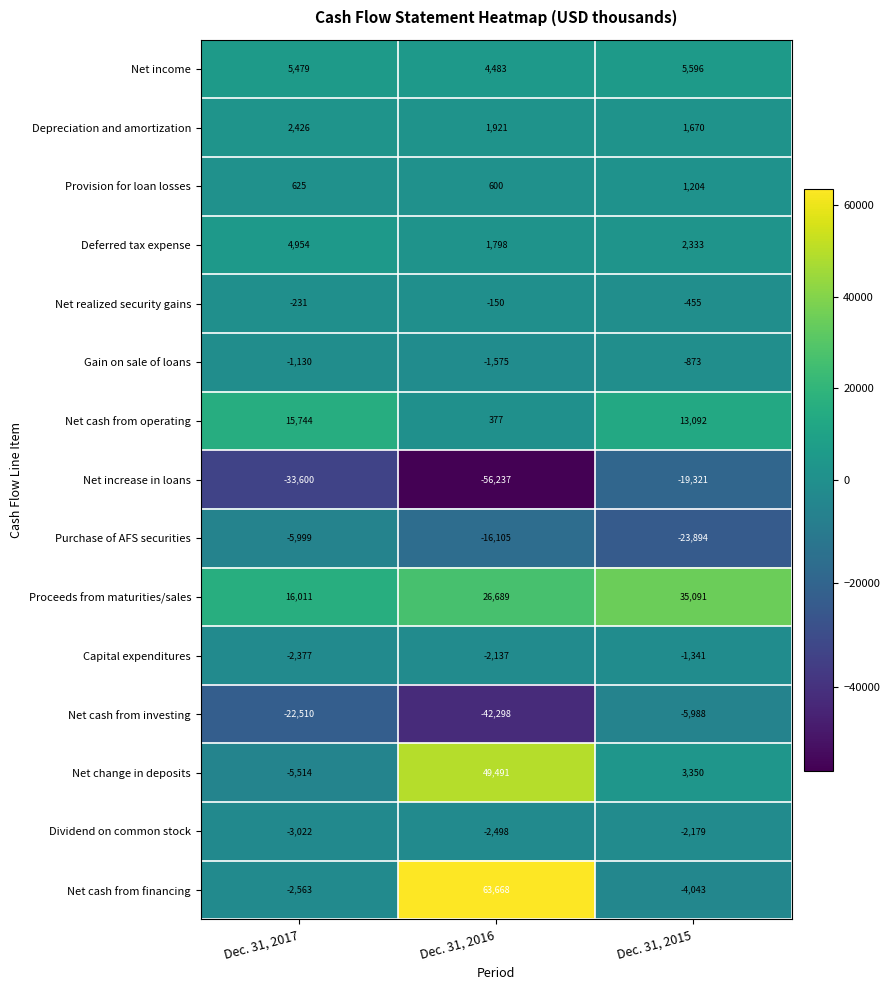

Which category has the highest value in the Provision for loan losses series?

Dec. 31, 2015